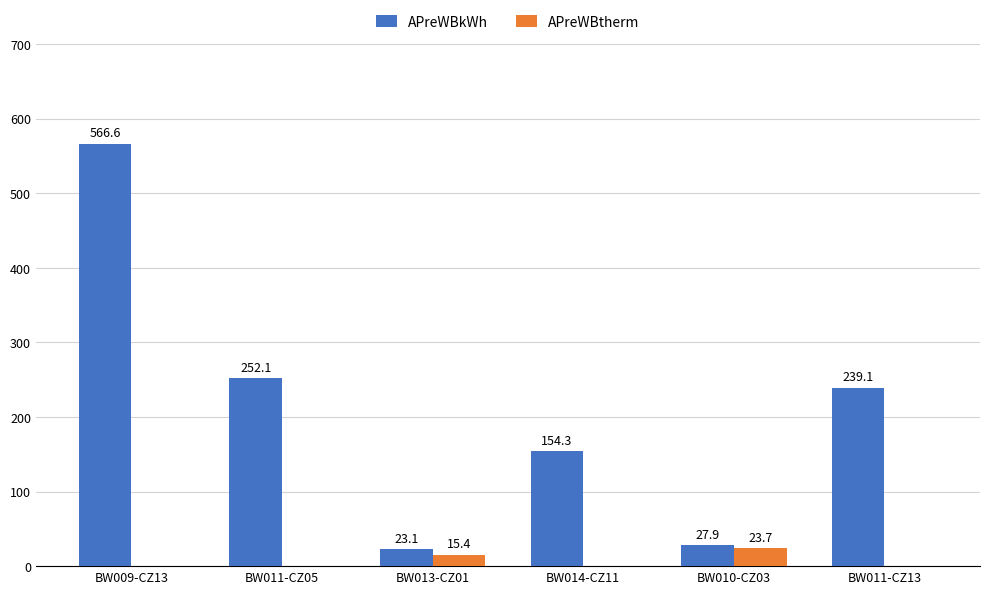

Between BW009-CZ13 and BW010-CZ03, which series saw the biggest shift?

APreWBkWh